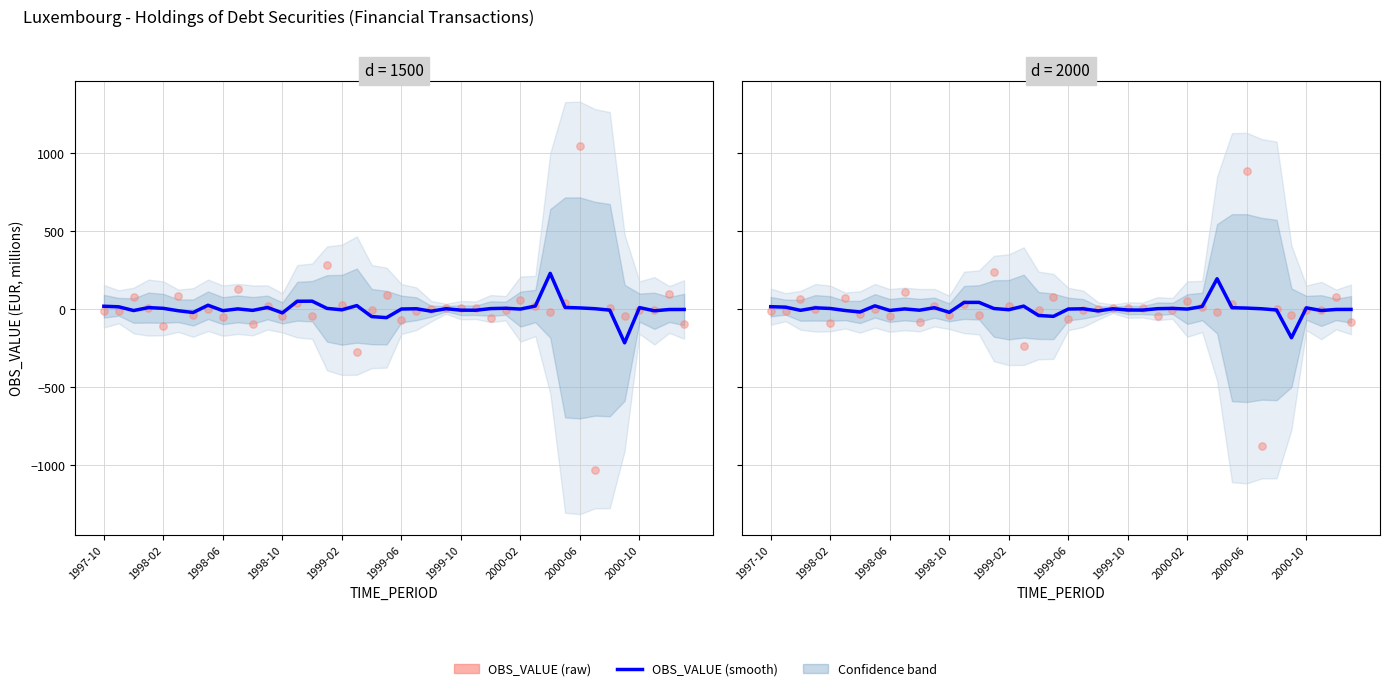

At which category is the sum across all series the highest?

2000-06